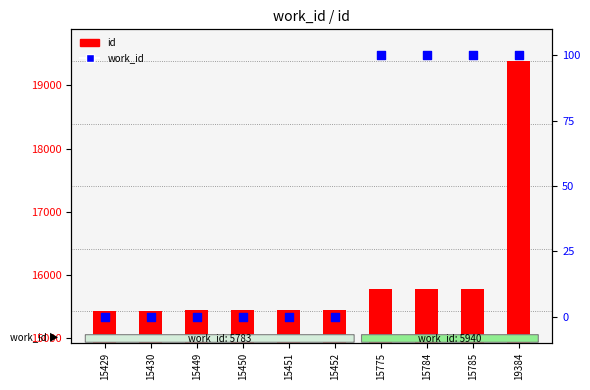

What is the total value across all series at 15775?

15875